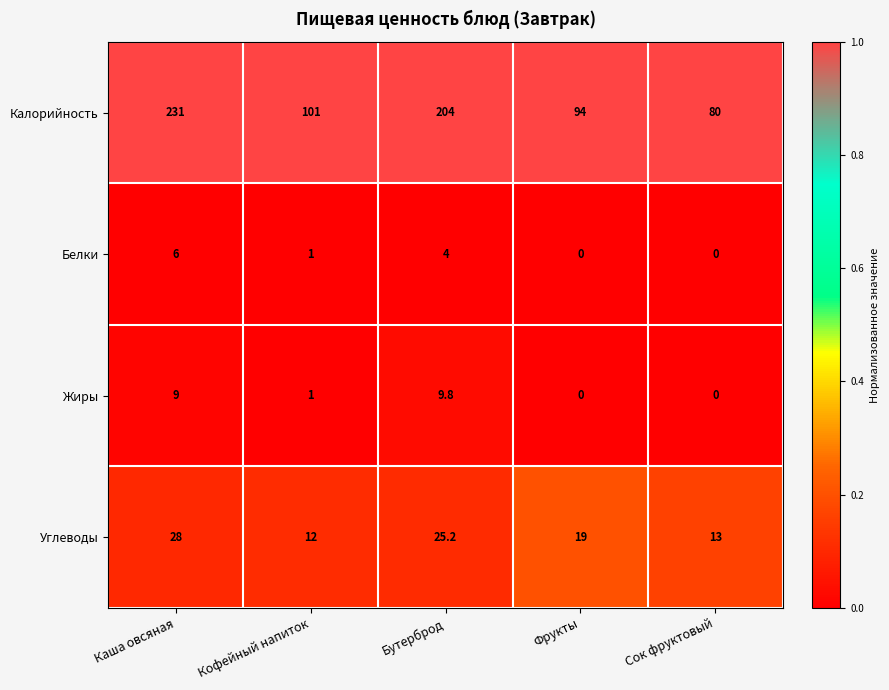

At which label is Жиры closest to 4?

Кофейный напиток